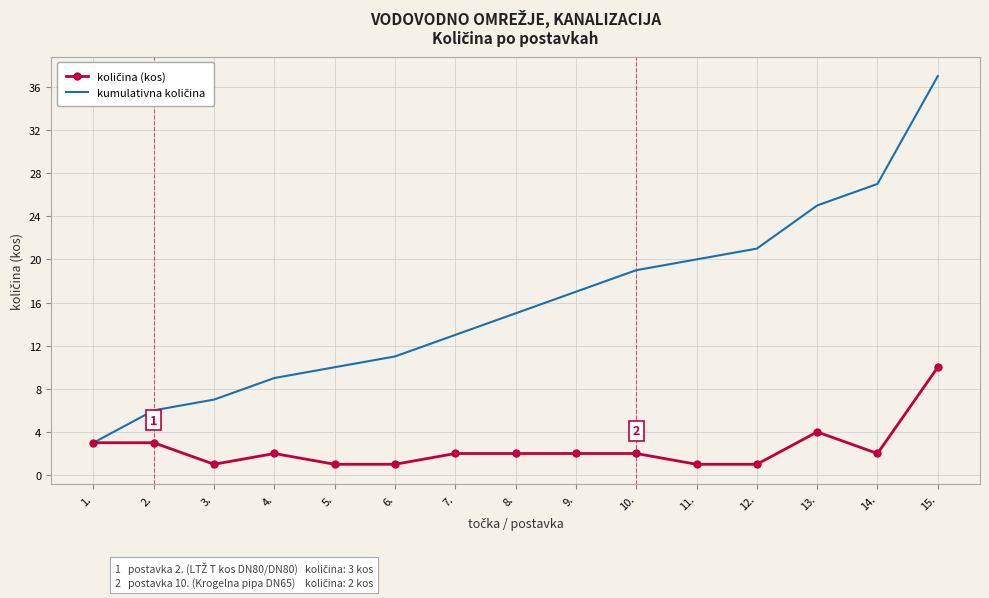

What position from the right is 12.?

4